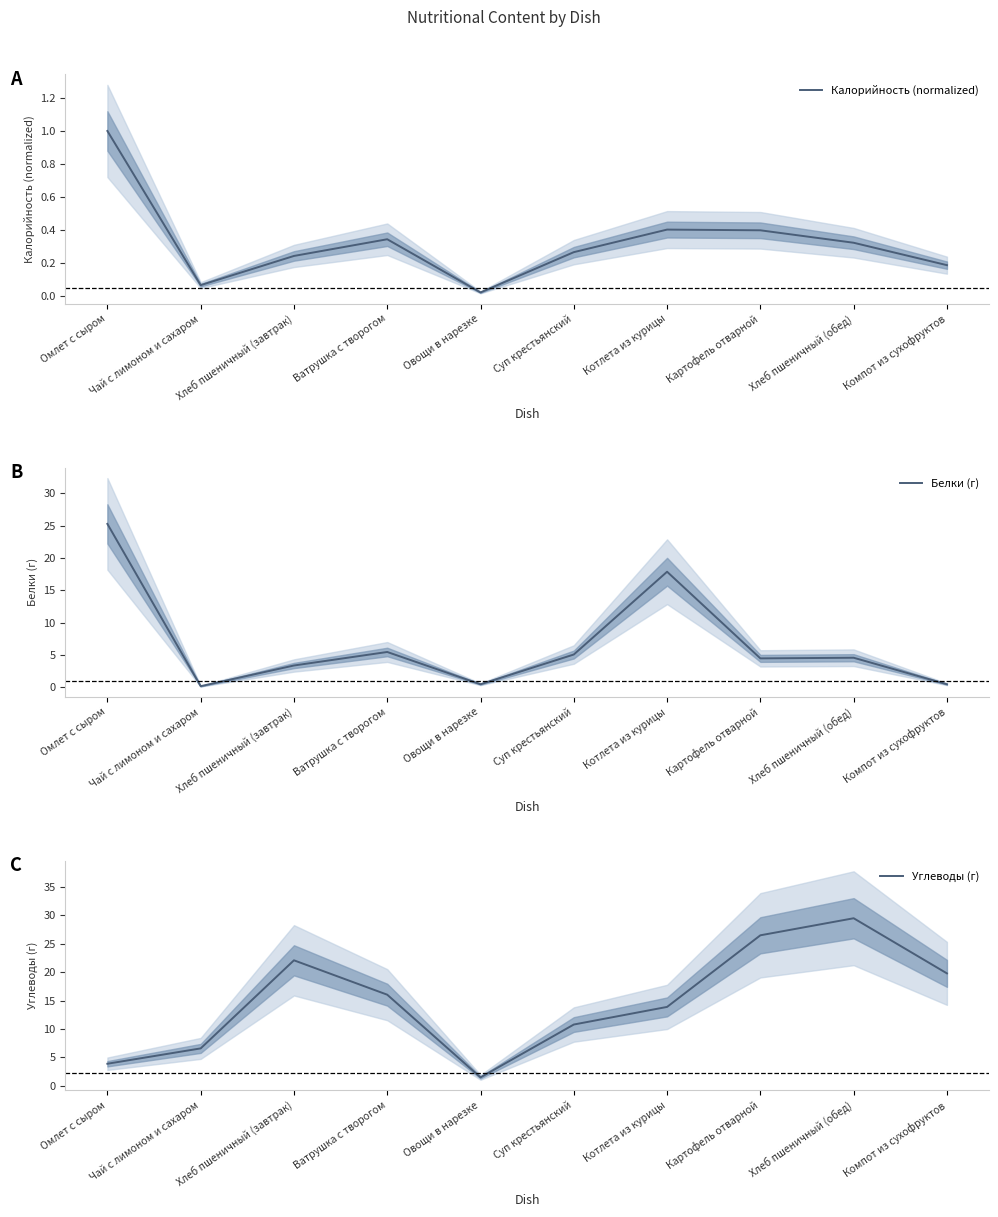

Count the number of categories in the chart.

10